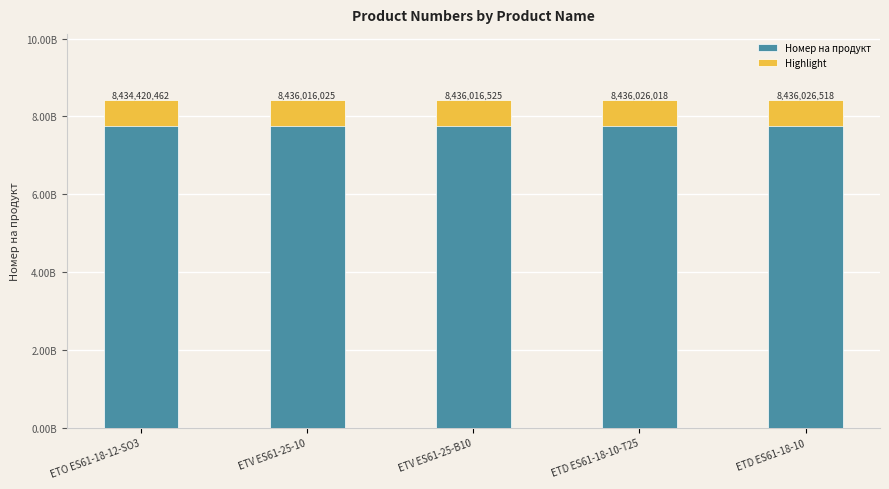

Rank the series by their maximum value, from lowest to highest.

Highlight, Номер на продукт